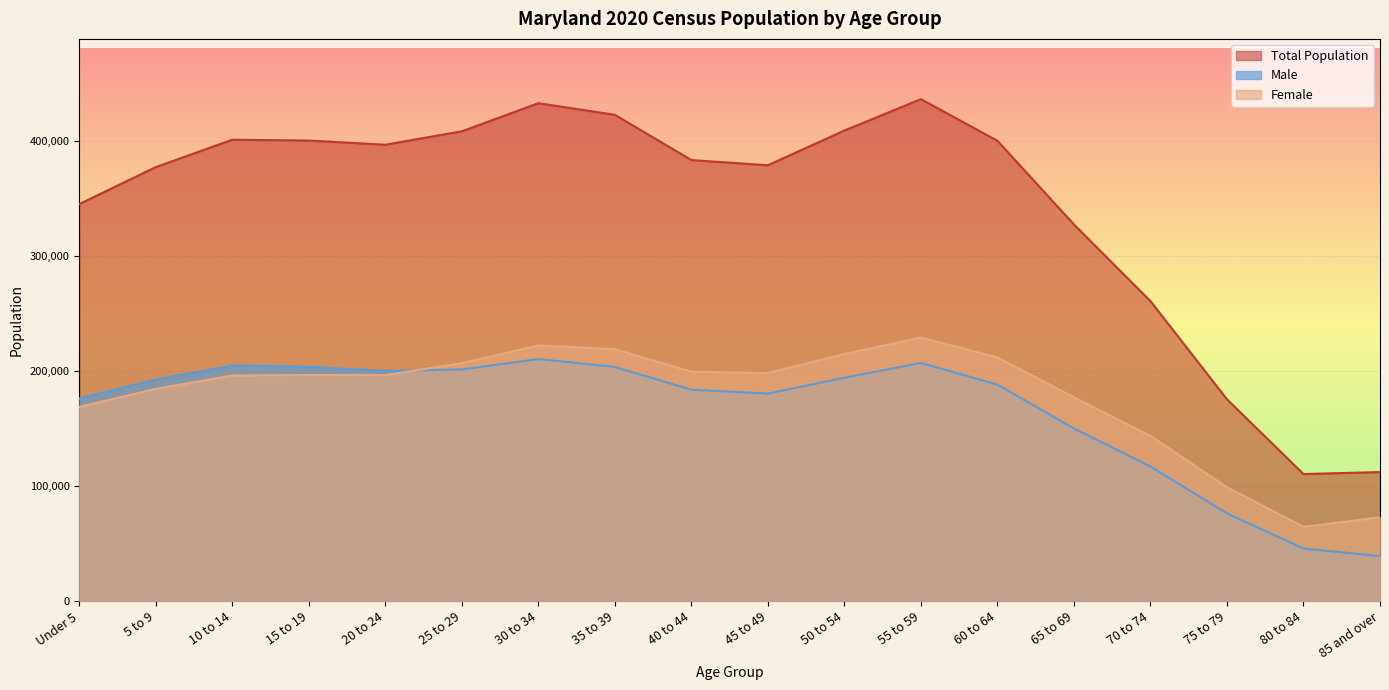

Rank the series by their maximum value, from highest to lowest.

Total Population, Female, Male